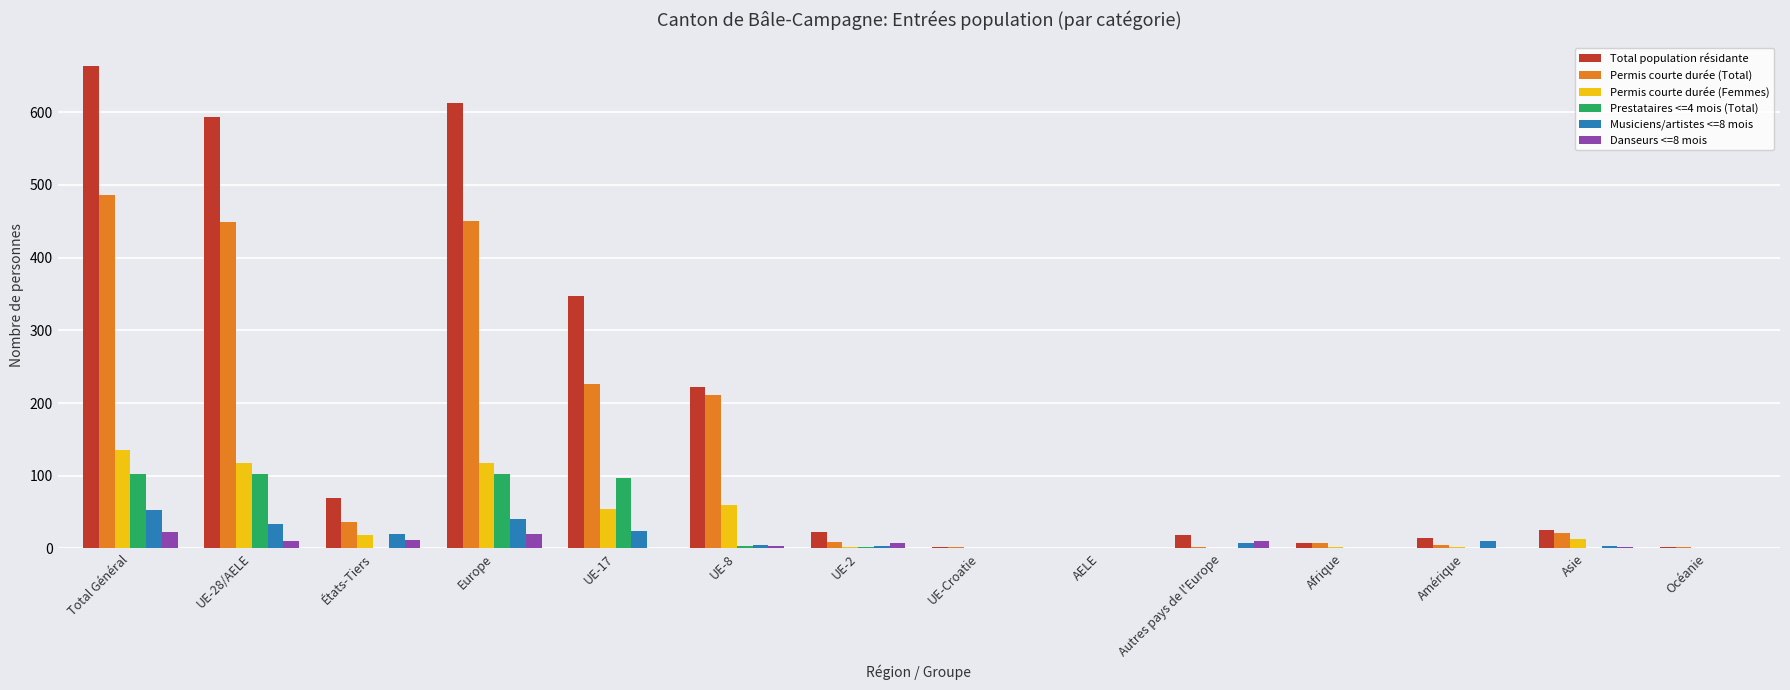

What is the greatest value displayed?

663